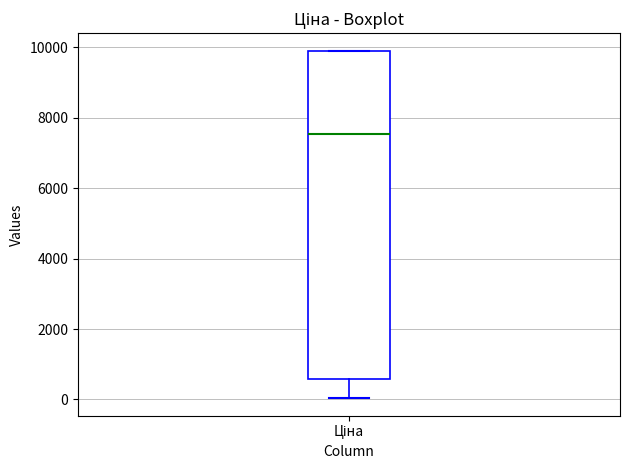

Where does the lower whisker of the box for Ціна end on the y-axis? The values are not printed on the chart, so give them approximately, as read against the axis.

0